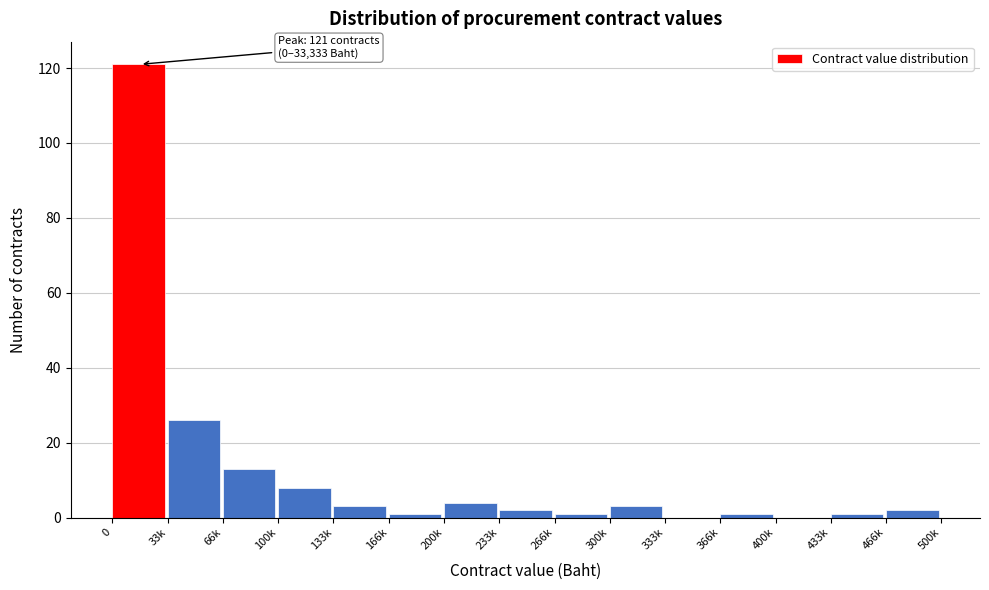

Reading left to right, transcribe all the data shown in this chart.

0=121	33k=26	66k=13	100k=8	133k=3	166k=1	200k=4	233k=2	266k=1	300k=3	333k=0	366k=1	400k=0	433k=1	466k=2